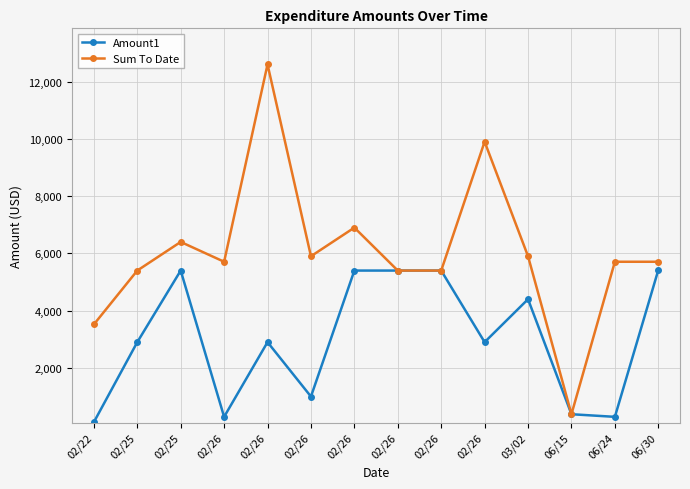

What are all the series names shown in the legend?

Amount1, Sum To Date